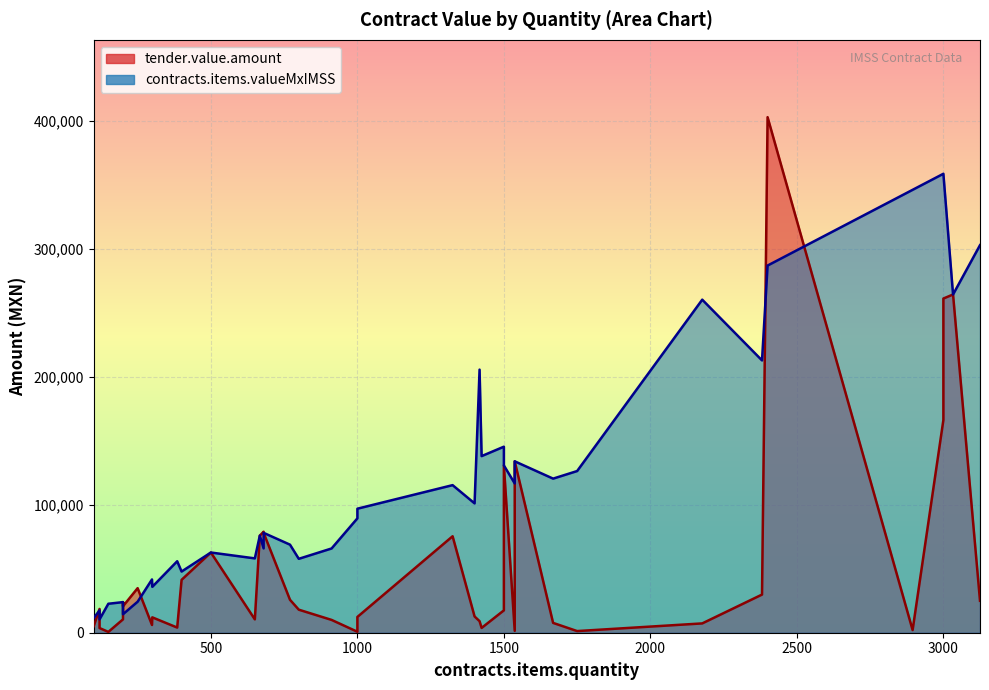

The contracts.items.valueMxIMSS series shows 65801.7 at 912. True or false?

True